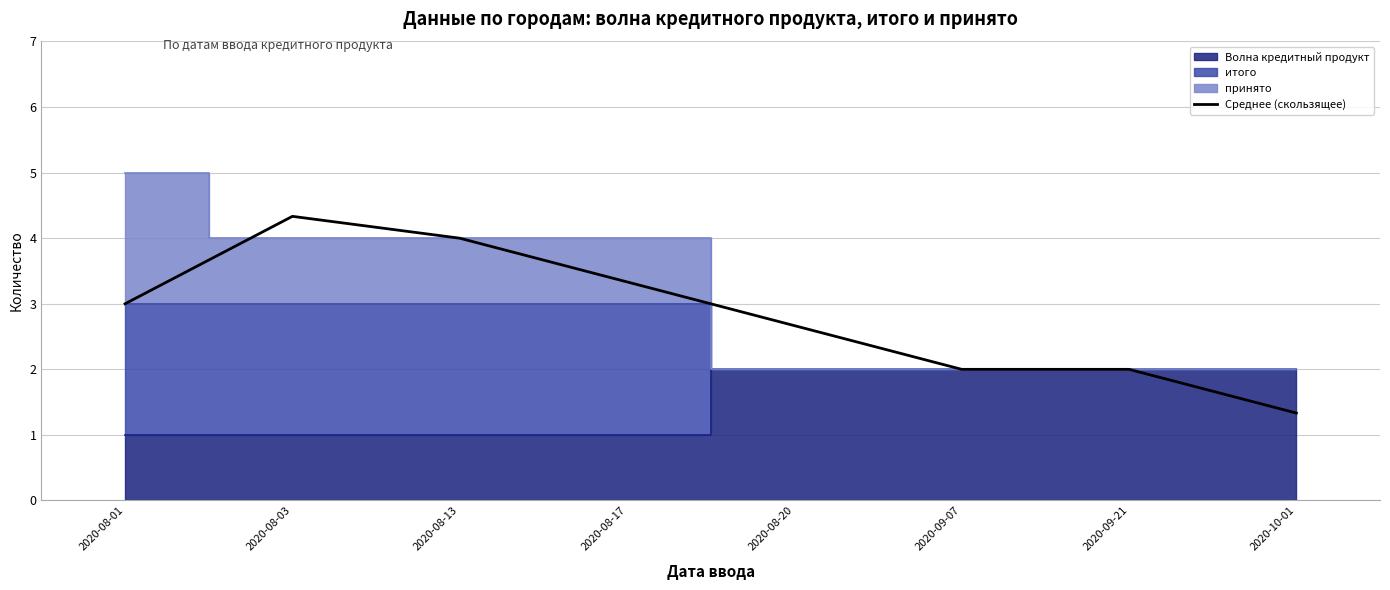

Where does the data first go above 3?

2020-08-03